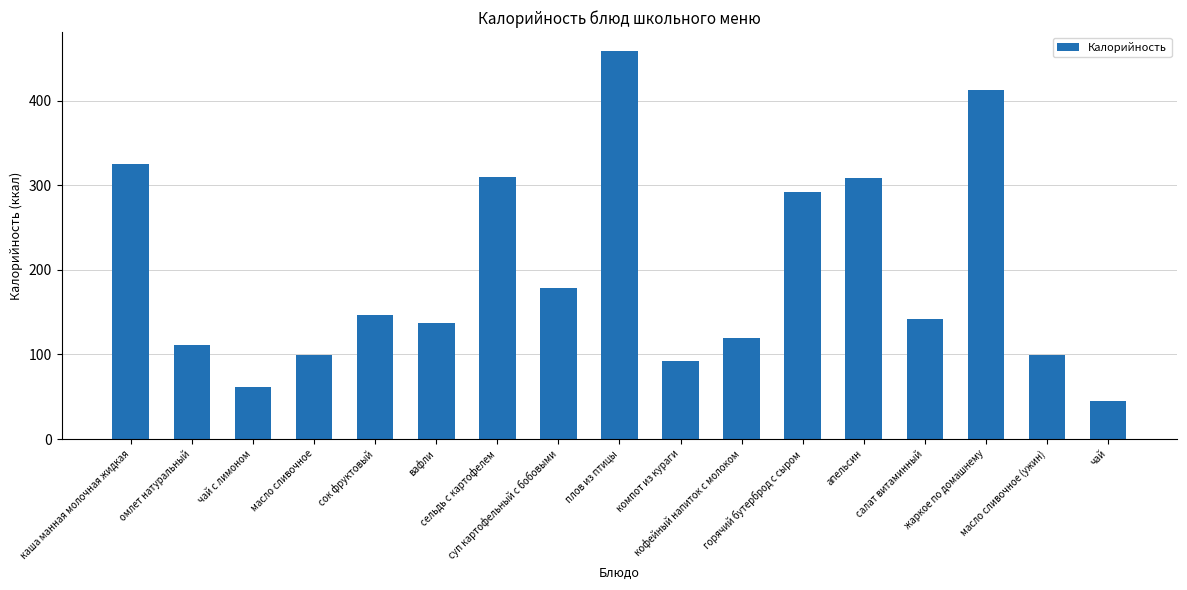

Read the value at вафли.

137.0